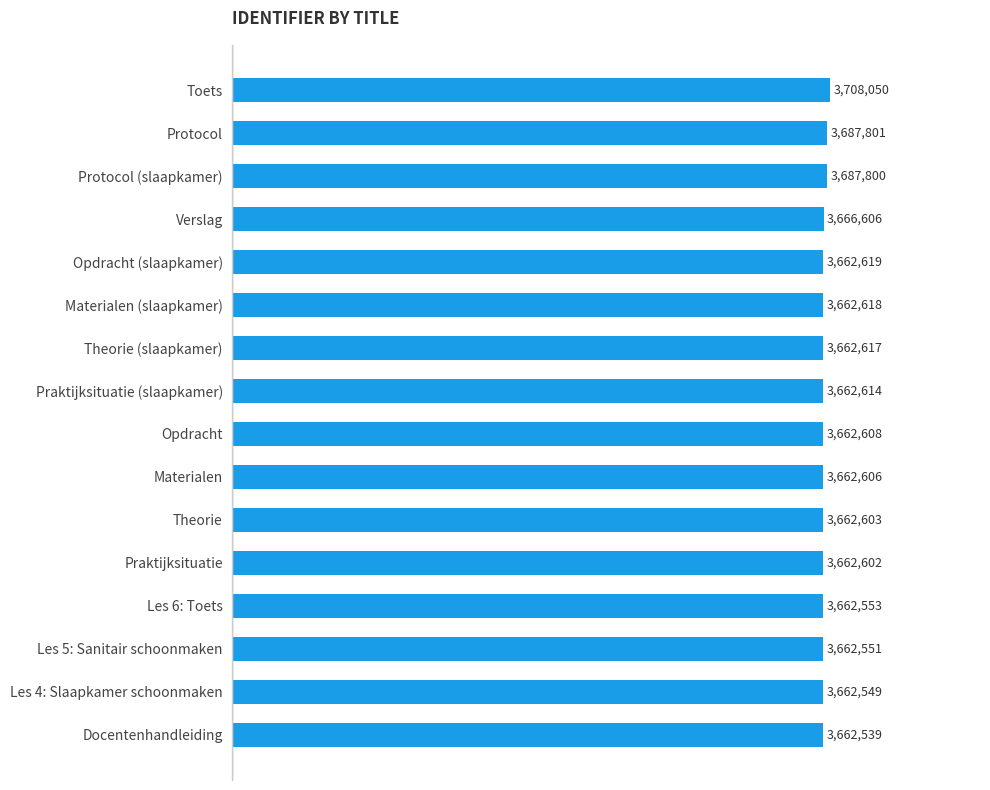

What is the change in value from Les 5: Sanitair schoonmaken to Theorie?

+52